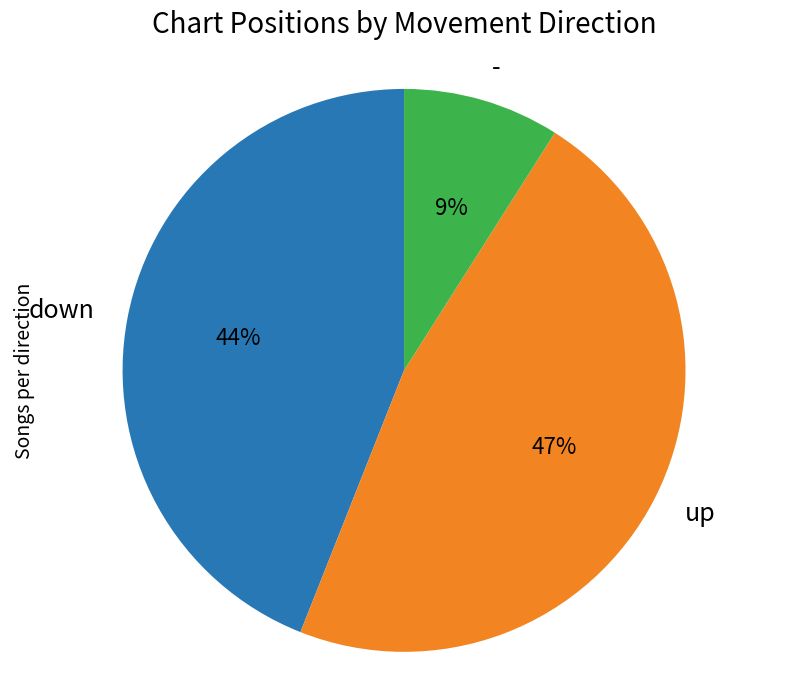

Rank the categories by value from highest to lowest.

up, down, -